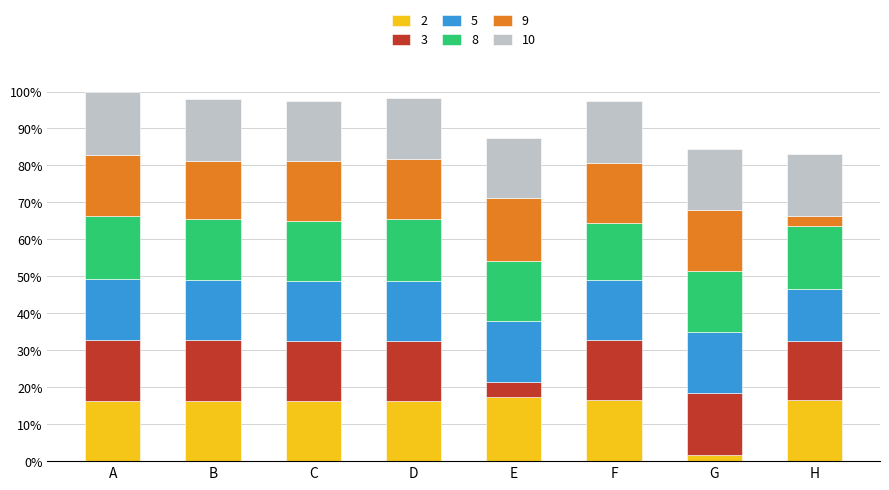

What are all the series names shown in the legend?

2, 3, 5, 8, 9, 10